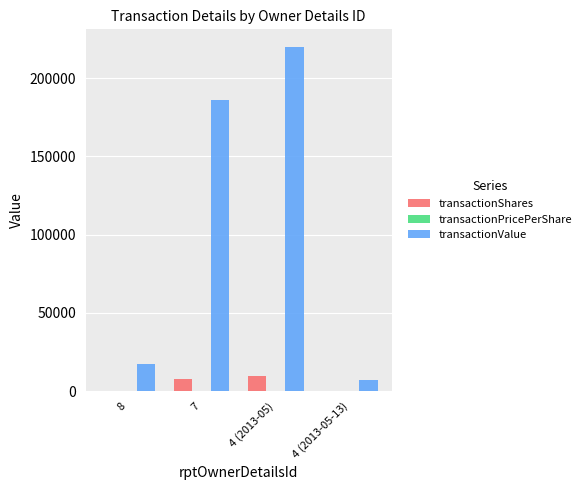

What is the sum of all transactionShares values?

18300.0